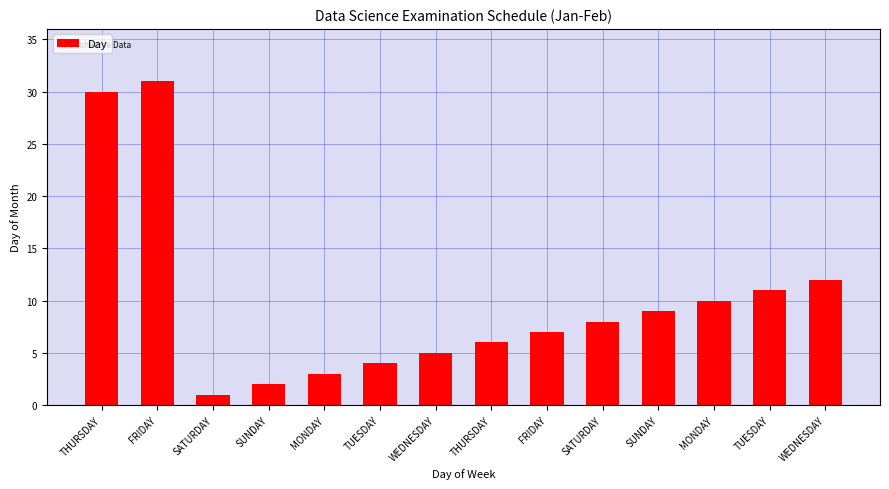

How many data points does each series have?

14